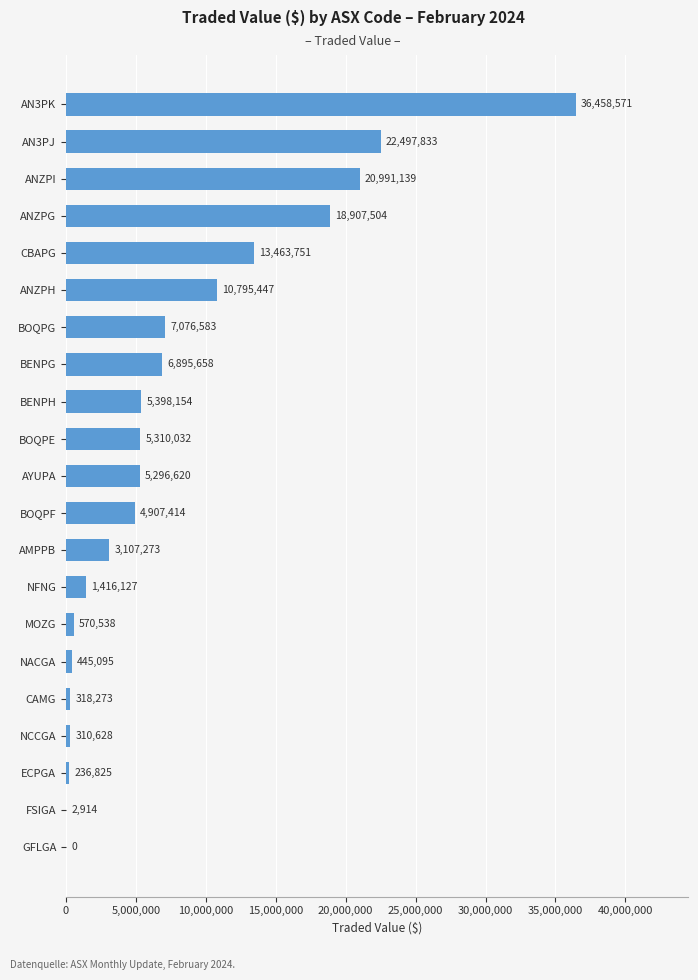

Is it true that the value at AYUPA is 5296620.3?

True